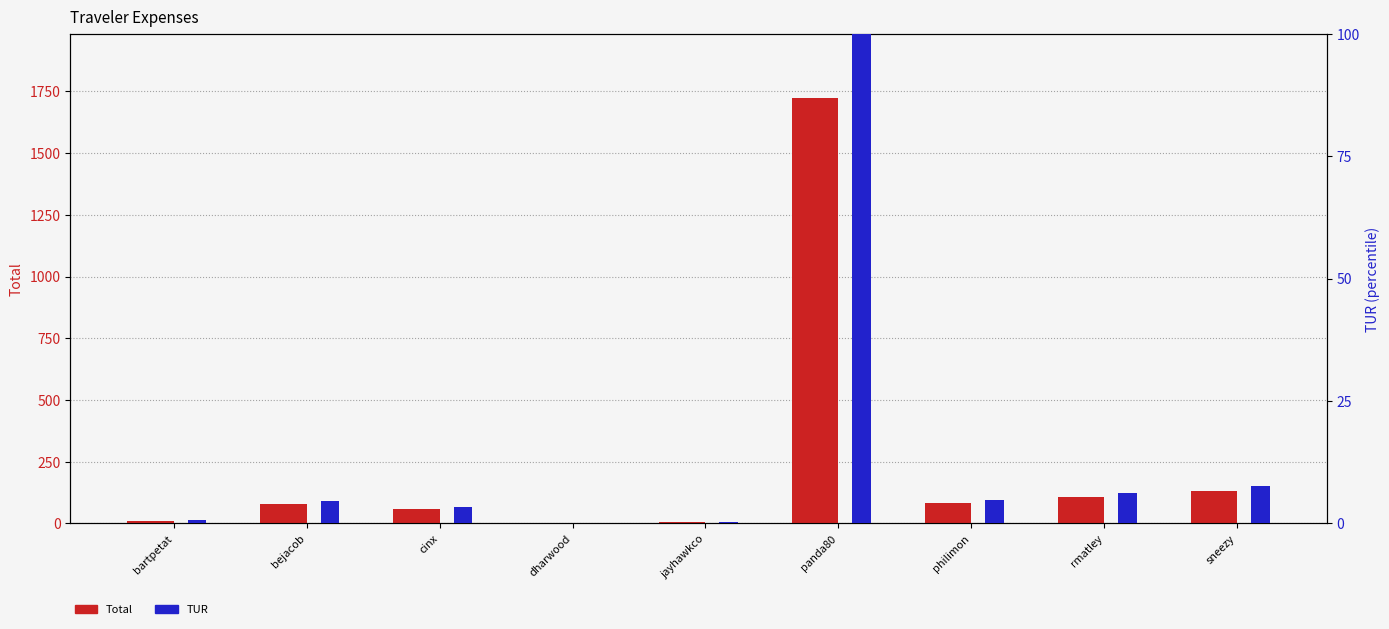

How many series are shown in this chart?

2